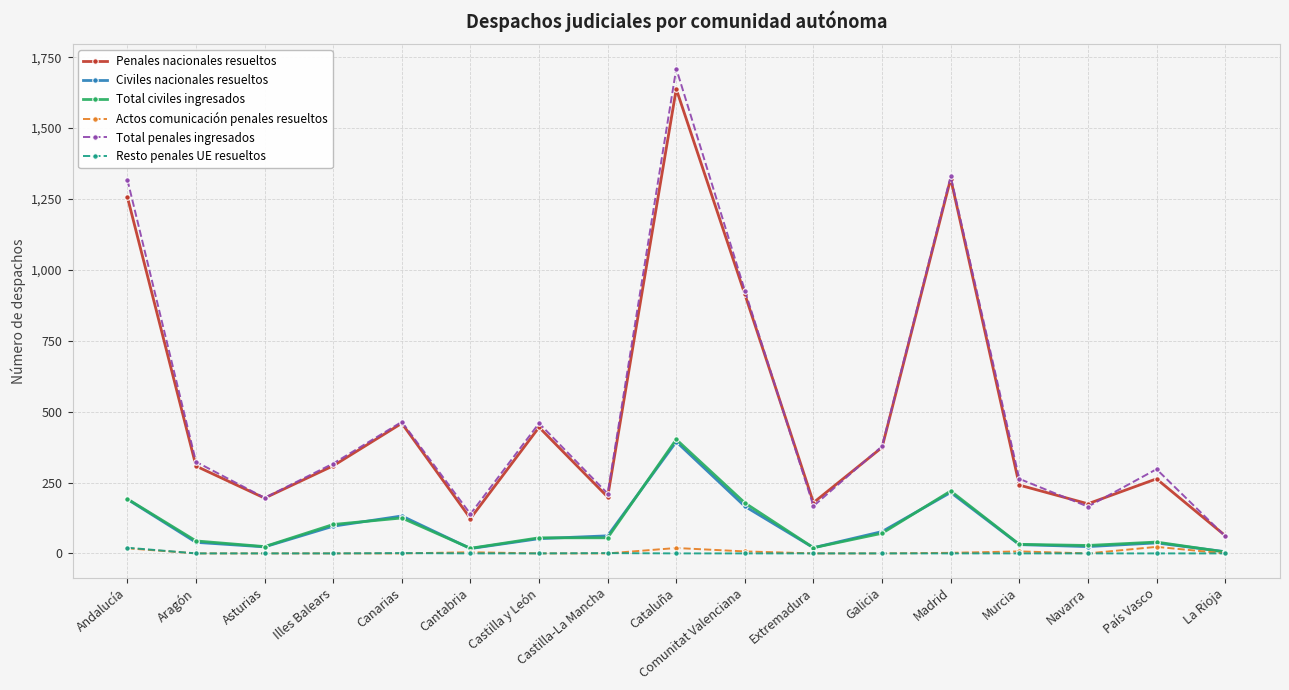

What is the maximum value shown in the chart?

1710